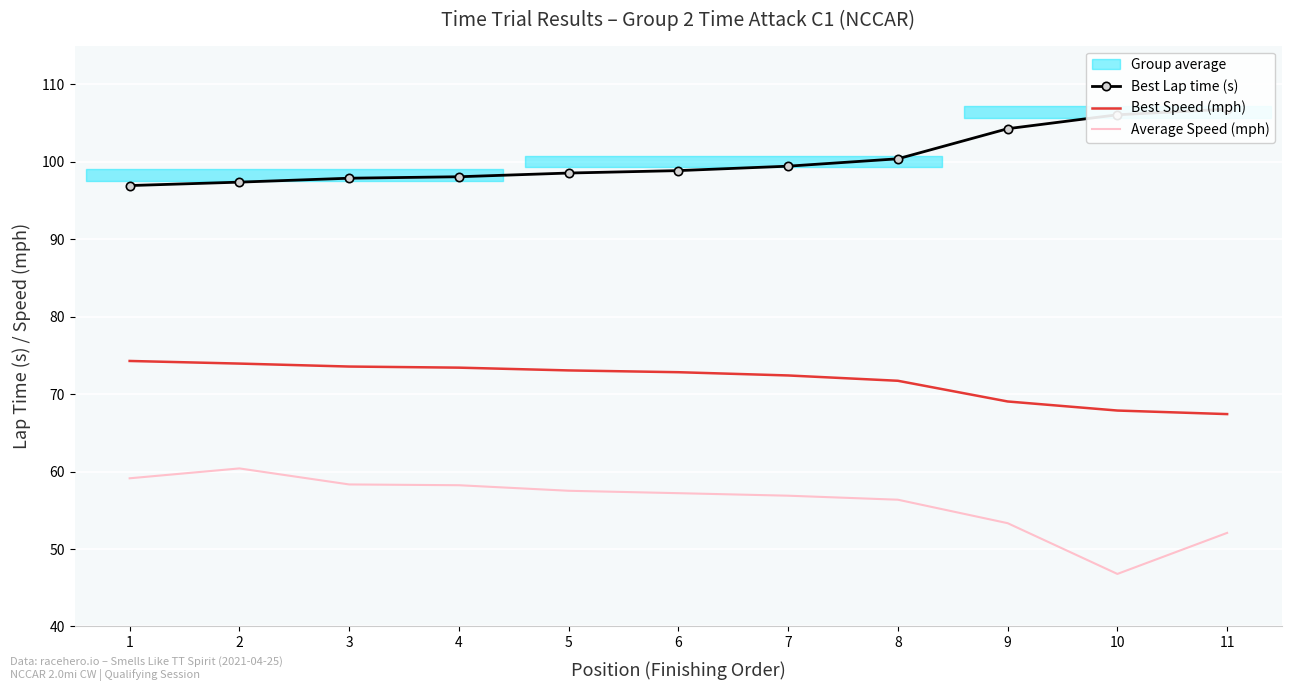

Reading right to left, what are all the values shown in this chart?

Best Lap time (s): 11=106.8	10=106.1	9=104.3	8=100.4	7=99.4	6=98.9	5=98.5	4=98.1	3=97.9	2=97.4	1=96.9
Best Speed (mph): 11=67.4	10=67.9	9=69.1	8=71.7	7=72.4	6=72.8	5=73.1	4=73.4	3=73.6	2=73.9	1=74.3
Average Speed (mph): 11=52.1	10=46.8	9=53.3	8=56.4	7=56.9	6=57.2	5=57.5	4=58.2	3=58.3	2=60.4	1=59.1